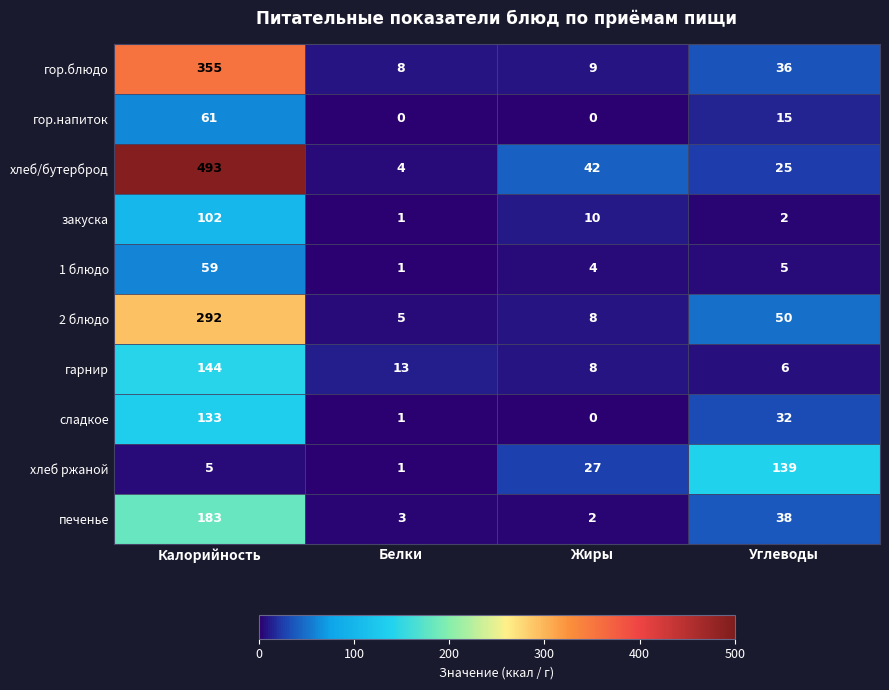

Rank the series by their maximum value, from lowest to highest.

1 блюдо, гор.напиток, закуска, сладкое, хлеб ржаной, гарнир, печенье, 2 блюдо, гор.блюдо, хлеб/бутерброд